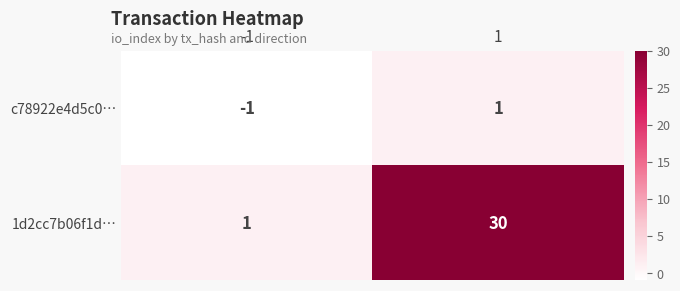

Between -1 and 1, which series saw the biggest shift?

1d2cc7b06f1d…